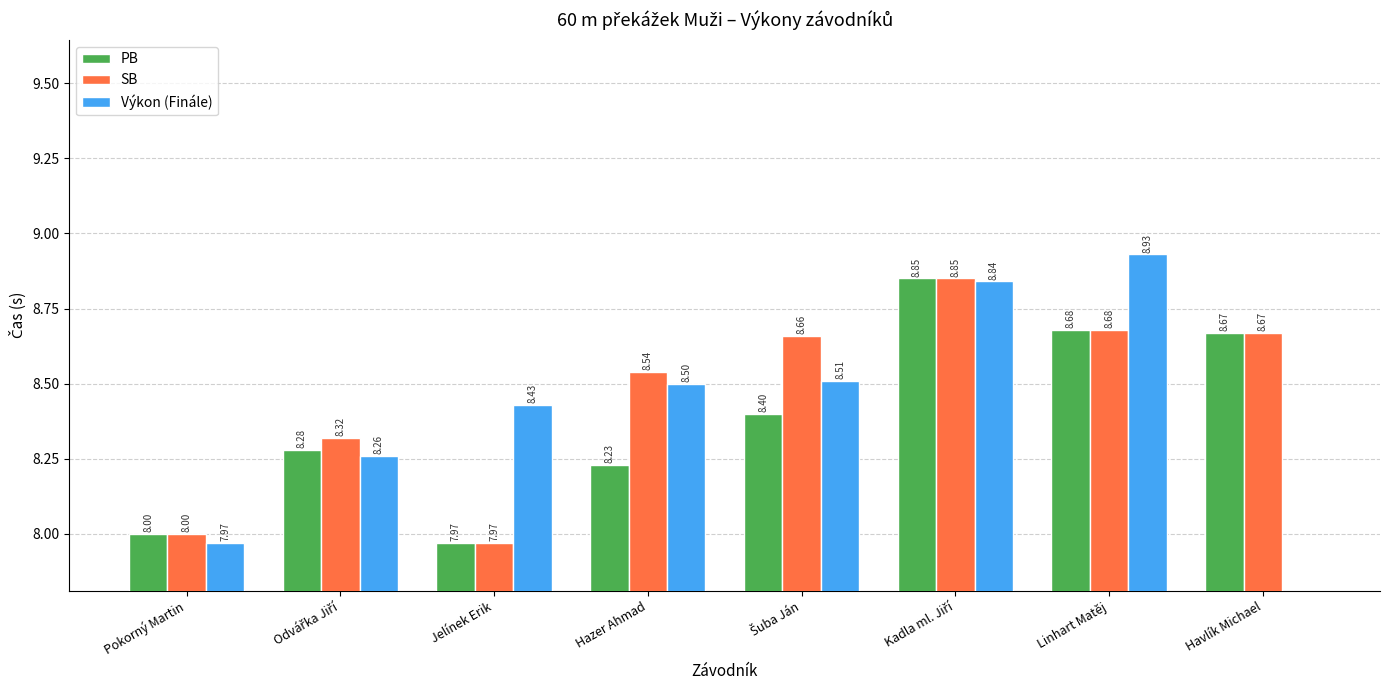

At which label does PB first exceed 8?

Odvářka Jiří